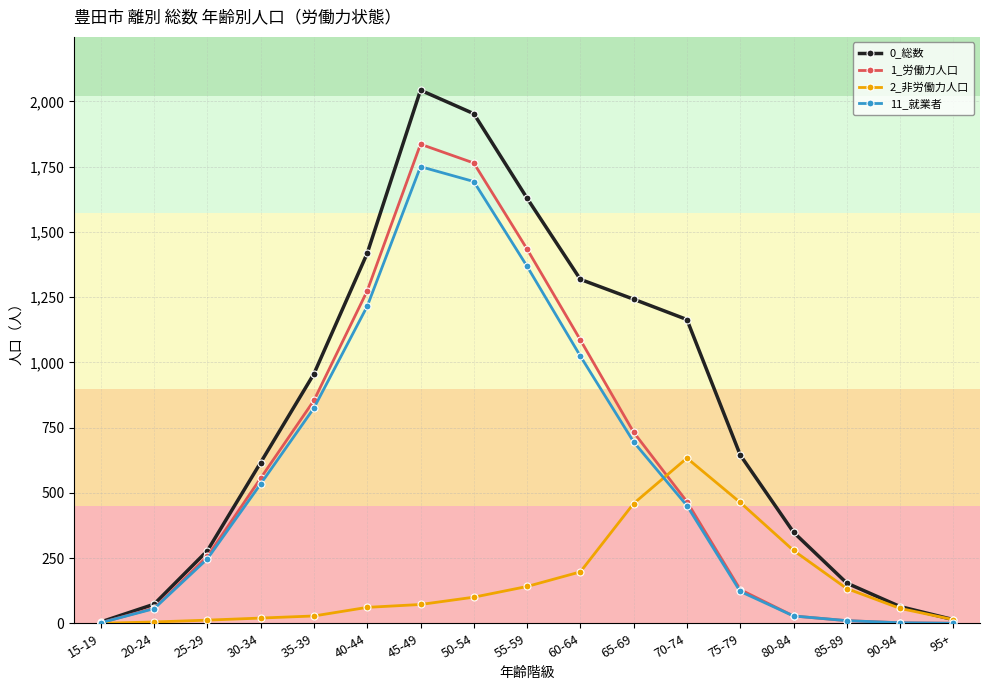

How many data points in 11_就業者 are less than 451?

8